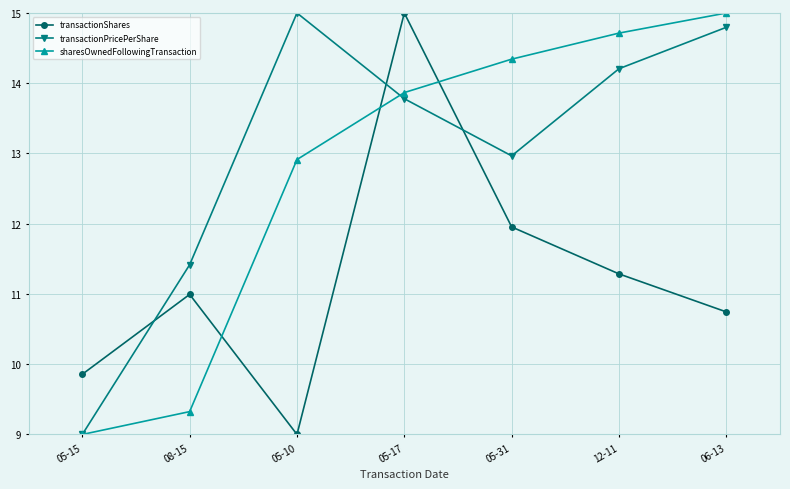

Reading right to left, transcribe all the data shown in this chart.

transactionShares: 06-13=10.7	12-11=11.3	05-31=12.0	05-17=15.0	05-10=9.0	08-15=11.0	05-15=9.9
transactionPricePerShare: 06-13=14.8	12-11=14.2	05-31=13.0	05-17=13.8	05-10=15.0	08-15=11.4	05-15=9.0
sharesOwnedFollowingTransaction: 06-13=15.0	12-11=14.7	05-31=14.3	05-17=13.9	05-10=12.9	08-15=9.3	05-15=9.0